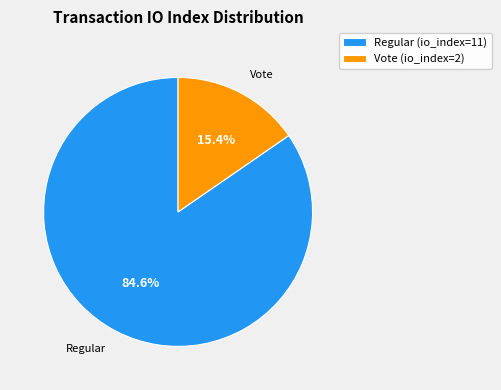

What percentage is the Vote (io_index=2) slice, to the nearest percent?

15%